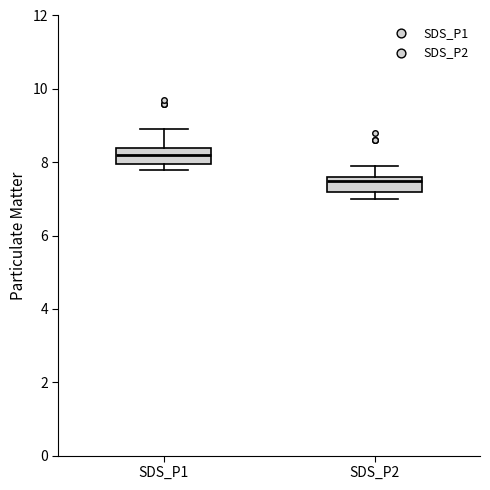

Reading left to right, read every box against the y-axis: the position of its median line, the range the box covers, and the ends of its whiskers. The values are not printed on the chart, so give them approximately, as read against the axis.

SDS_P1: median 8.2, box 8.0 to 8.4, whiskers 7.8 to 9.0
SDS_P2: median 7.6 (just below the box's upper edge), box 7.2 to 7.6, whiskers 7.0 to 8.0